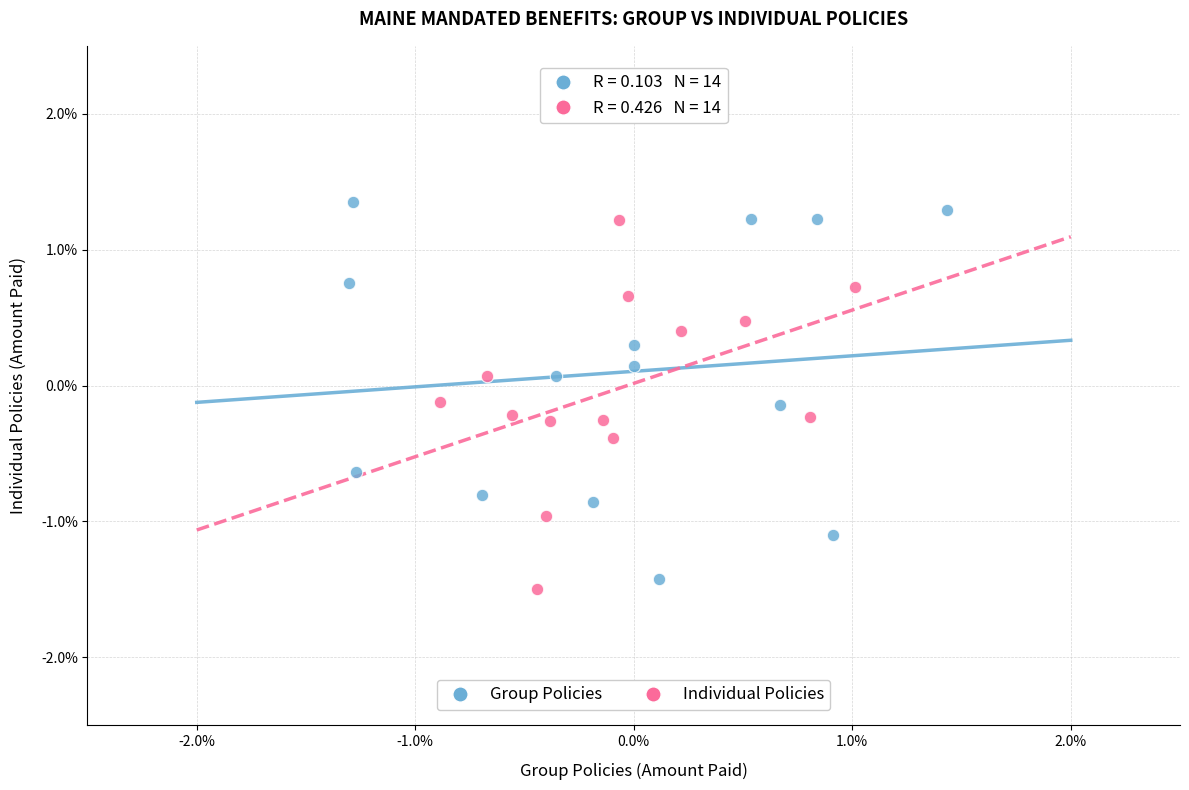

Which series reaches the maximum Y coordinate?

Group Policies